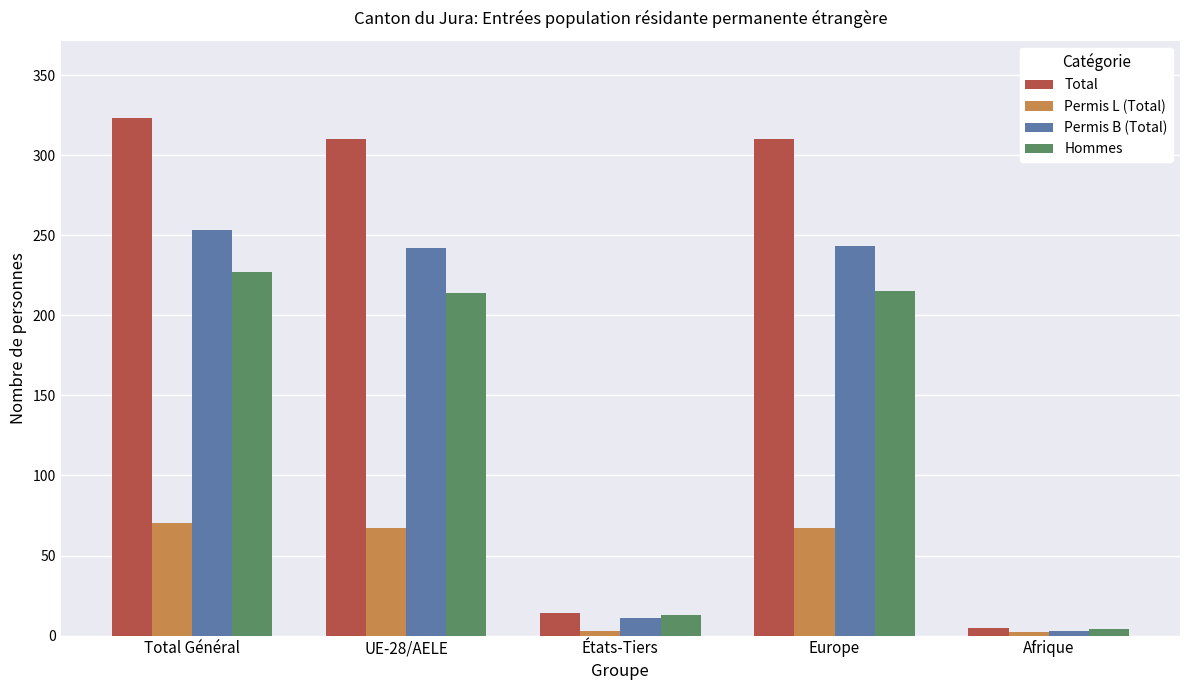

Which series has the largest range (max minus min)?

Total